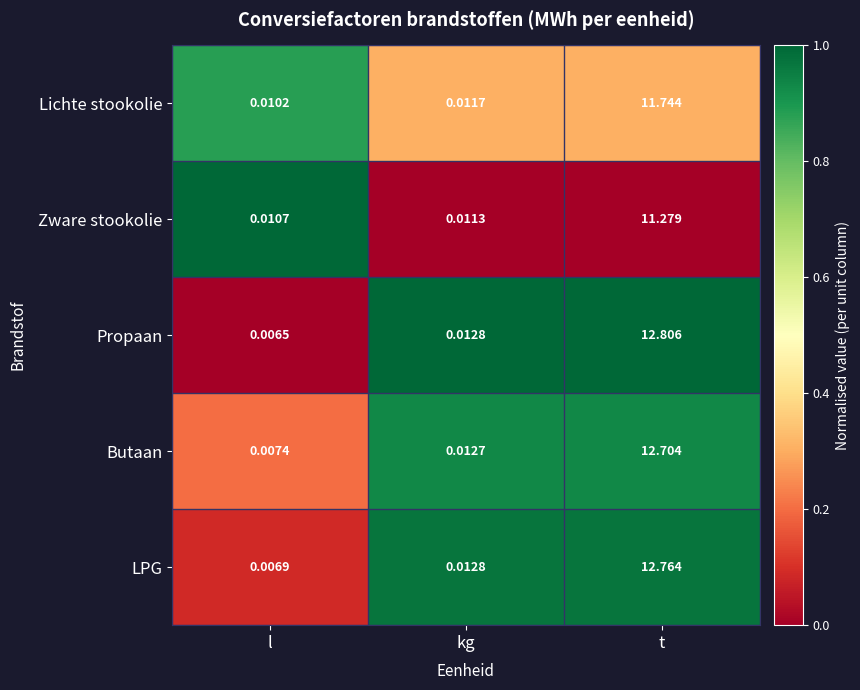

At which category is the sum across all series the highest?

t